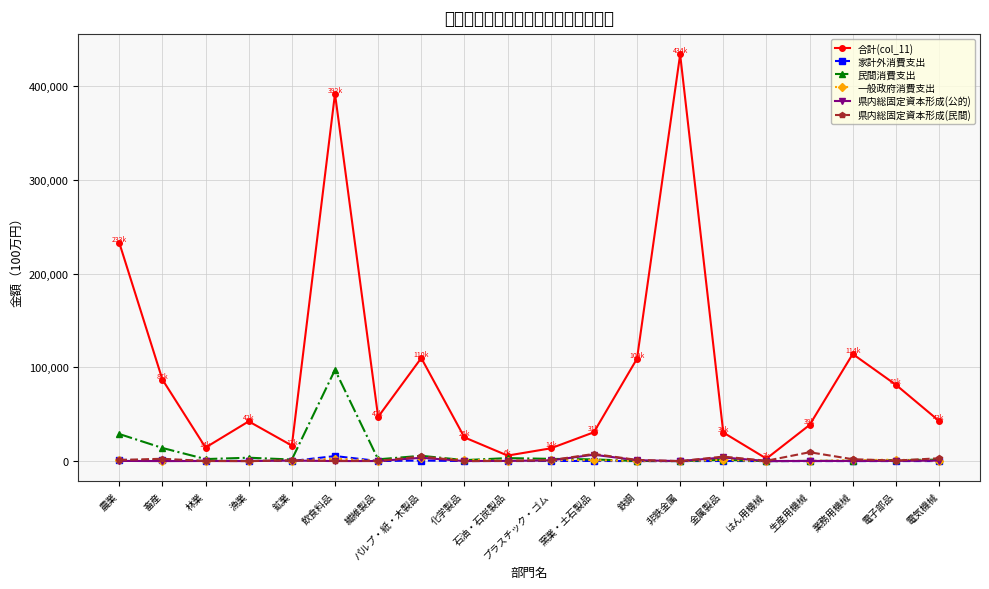

Between 林業 and 化学製品, which series saw the biggest shift?

合計(col_11)